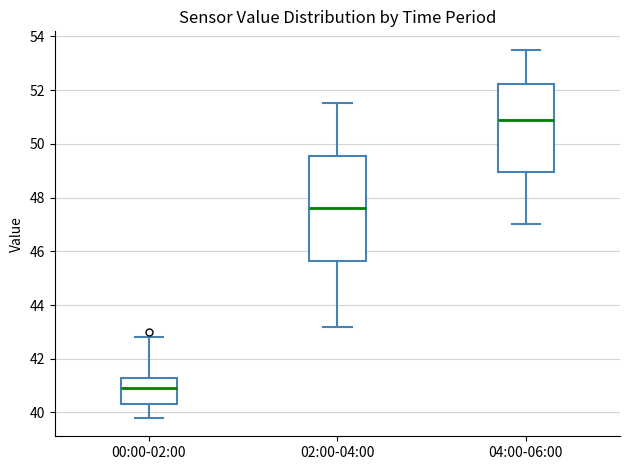

Reading left to right, read every box against the y-axis: the position of its median line, the range the box covers, and the ends of its whiskers. The values are not printed on the chart, so give them approximately, as read against the axis.

00:00-02:00: median 41.0, box 40.4 to 41.4, whiskers 39.8 to 42.8
02:00-04:00: median 47.6, box 45.6 to 49.6, whiskers 43.2 to 51.6
04:00-06:00: median 51.0, box 49.0 to 52.2, whiskers 47.0 to 53.6